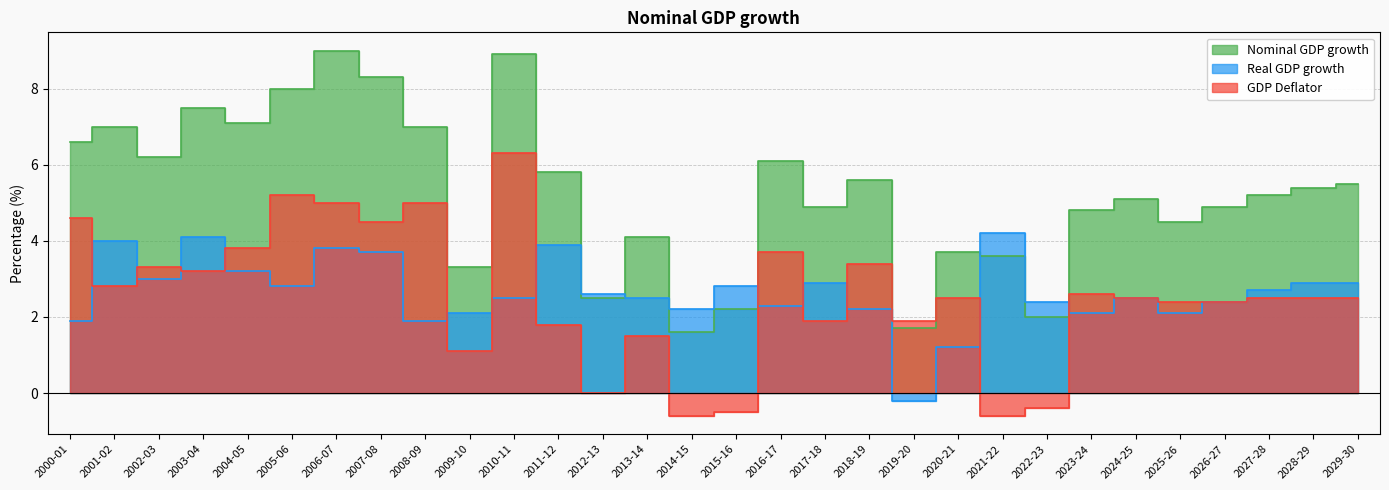

What is the label of the 16th point from the right?

2014-15